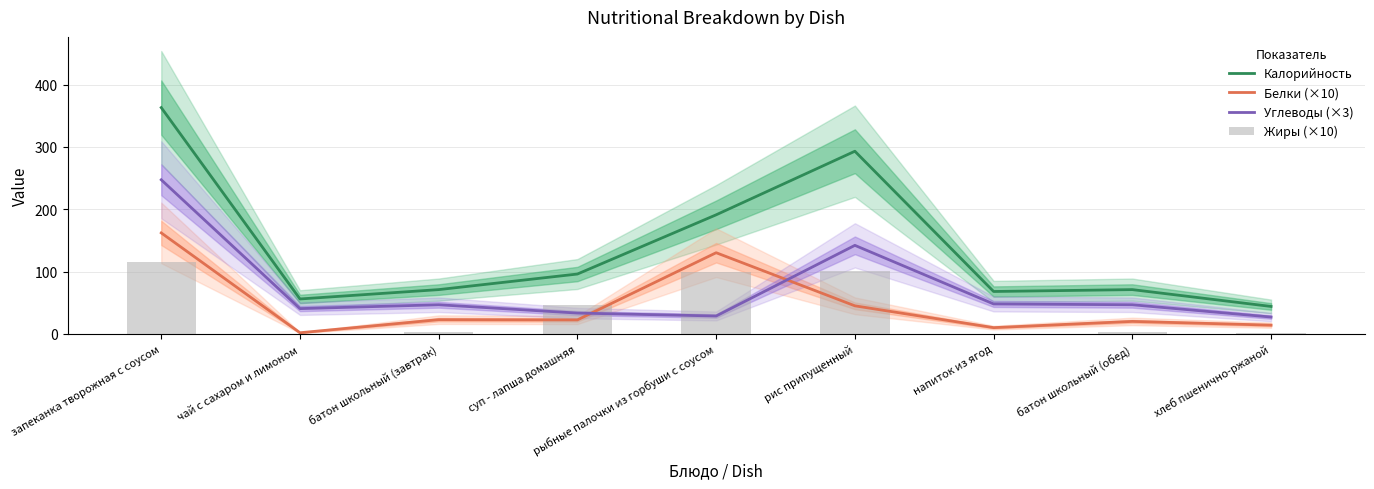

Reading right to left, extract all data points from this chart.

Калорийность: хлеб пшенично-ржаной=44.0	батон школьный (обед)=71.0	напиток из ягод=68.0	рис припущенный=293.0	рыбные палочки из горбуши с соусом=191.0	суп - лапша домашняя=96.0	батон школьный (завтрак)=71.0	чай с сахаром и лимоном=56.0	запеканка творожная с соусом=363.0
Белки (×10): хлеб пшенично-ржаной=14.0	батон школьный (обед)=20.0	напиток из ягод=10.0	рис припущенный=45.0	рыбные палочки из горбуши с соусом=130.2	суп - лапша домашняя=22.4	батон школьный (завтрак)=22.8	чай с сахаром и лимоном=1.8	запеканка творожная с соусом=162.0
Углеводы (×3): хлеб пшенично-ржаной=27.0	батон школьный (обед)=46.7	напиток из ягод=48.0	рис припущенный=142.0	рыбные палочки из горбуши с соусом=28.7	суп - лапша домашняя=33.4	батон школьный (завтрак)=46.7	чай с сахаром и лимоном=40.5	запеканка творожная с соусом=247.2
Жиры (×10): хлеб пшенично-ржаной=2.0	батон школьный (обед)=2.7	напиток из ягод=0.0	рис припущенный=100.8	рыбные палочки из горбуши с соусом=100.0	суп - лапша домашняя=46.4	батон школьный (завтрак)=2.7	чай с сахаром и лимоном=0.1	запеканка творожная с соусом=114.6